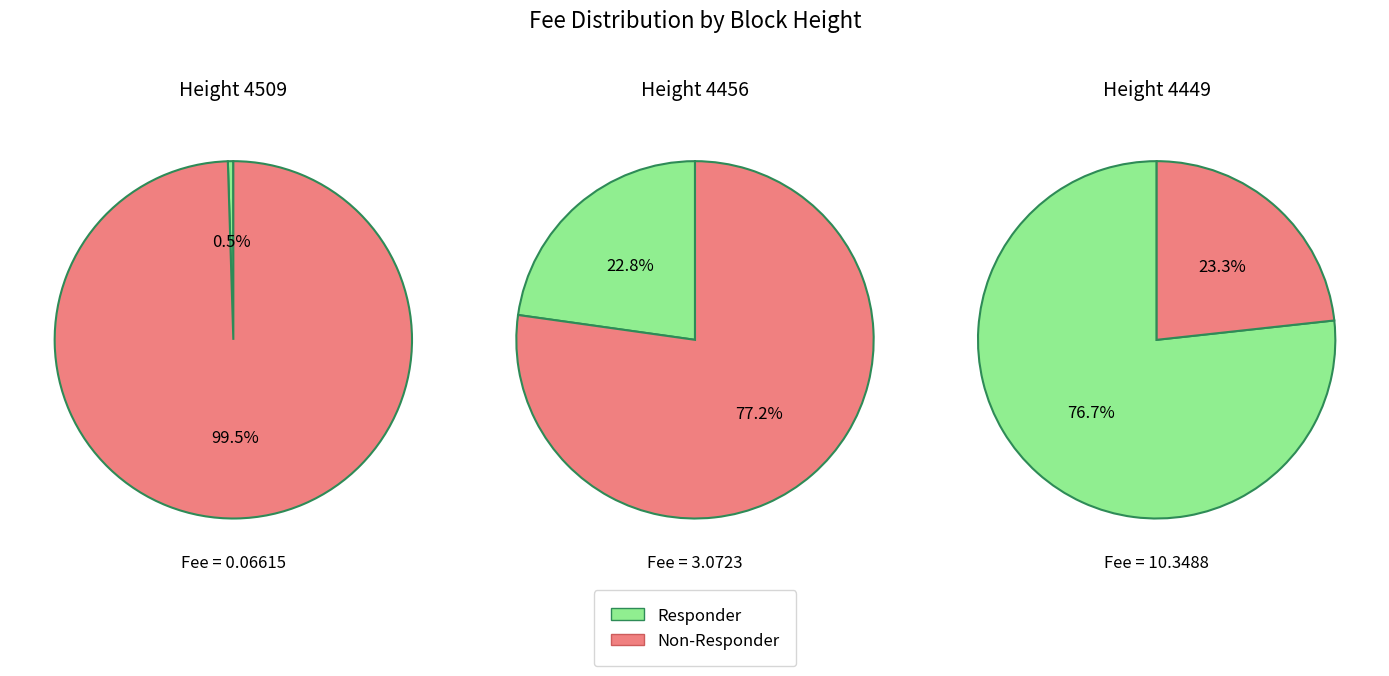

Which category has the smallest portion of the pie?

4509